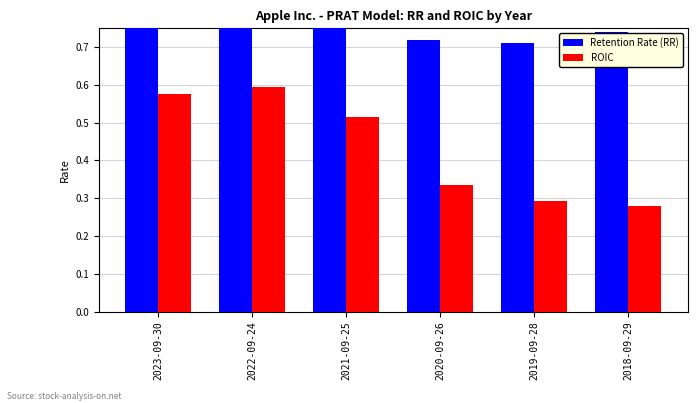

Reading right to left, extract all data points from this chart.

Retention Rate (RR): 2018-09-29=0.7	2019-09-28=0.7	2020-09-26=0.7	2021-09-25=0.8	2022-09-24=0.8	2023-09-30=0.8
ROIC: 2018-09-29=0.3	2019-09-28=0.3	2020-09-26=0.3	2021-09-25=0.5	2022-09-24=0.6	2023-09-30=0.6